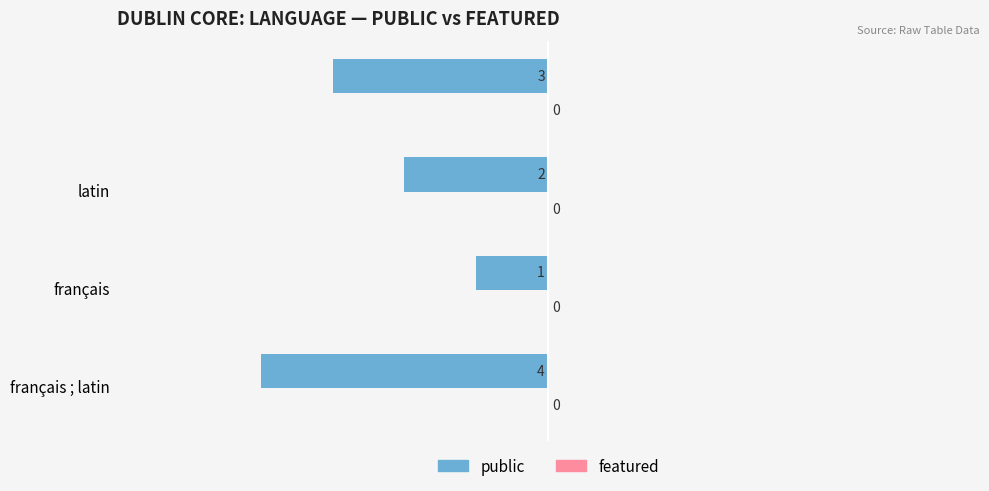

How many bars are there in total?

4